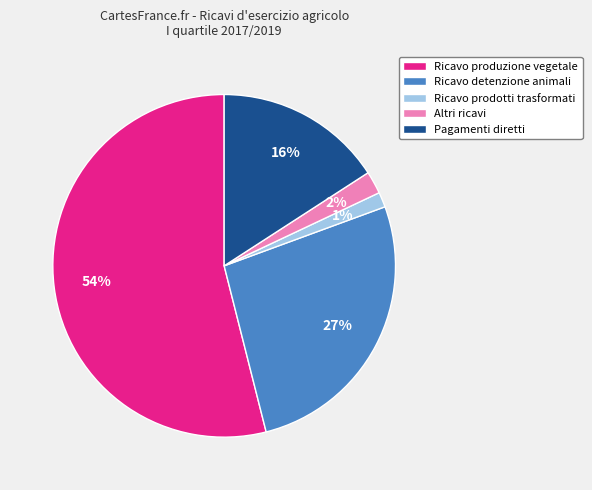

Between Altri ricavi and Ricavo prodotti trasformati, which is larger?

Altri ricavi